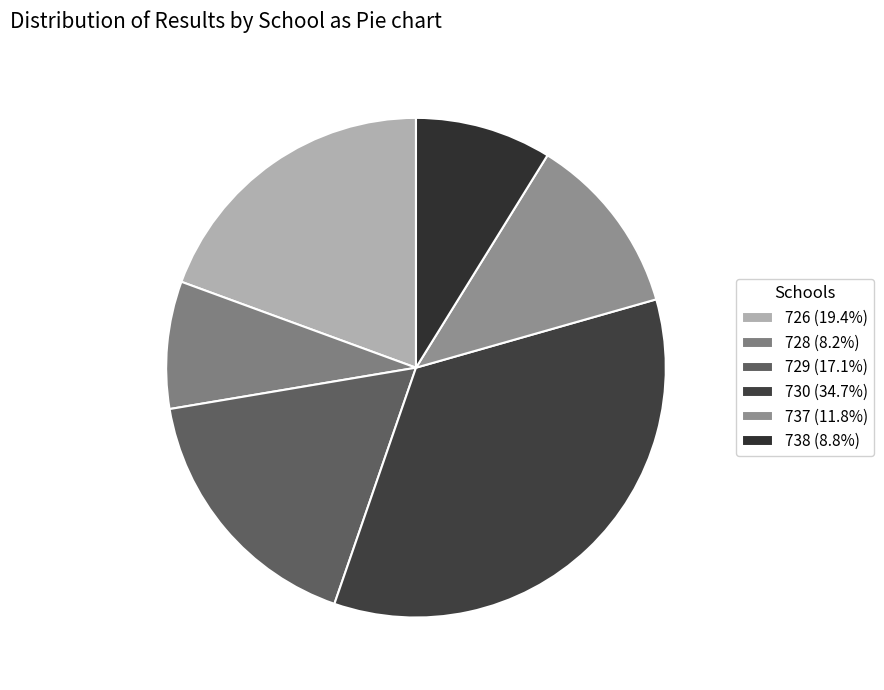

What is the ratio of the value at 726 to the value at 730?

0.6